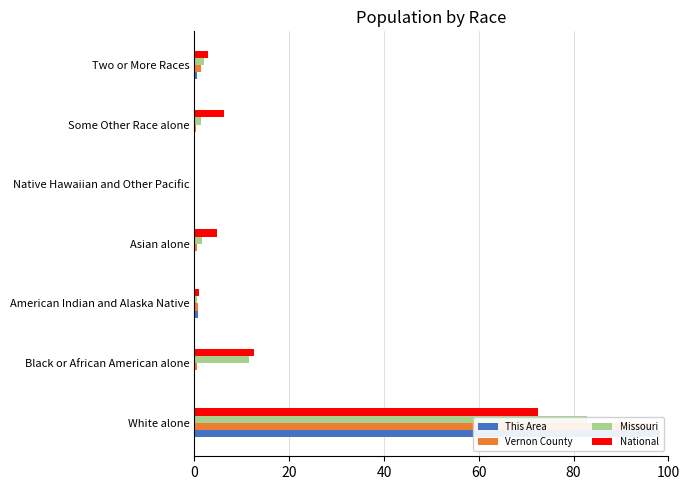

What position from the right is White alone?

7